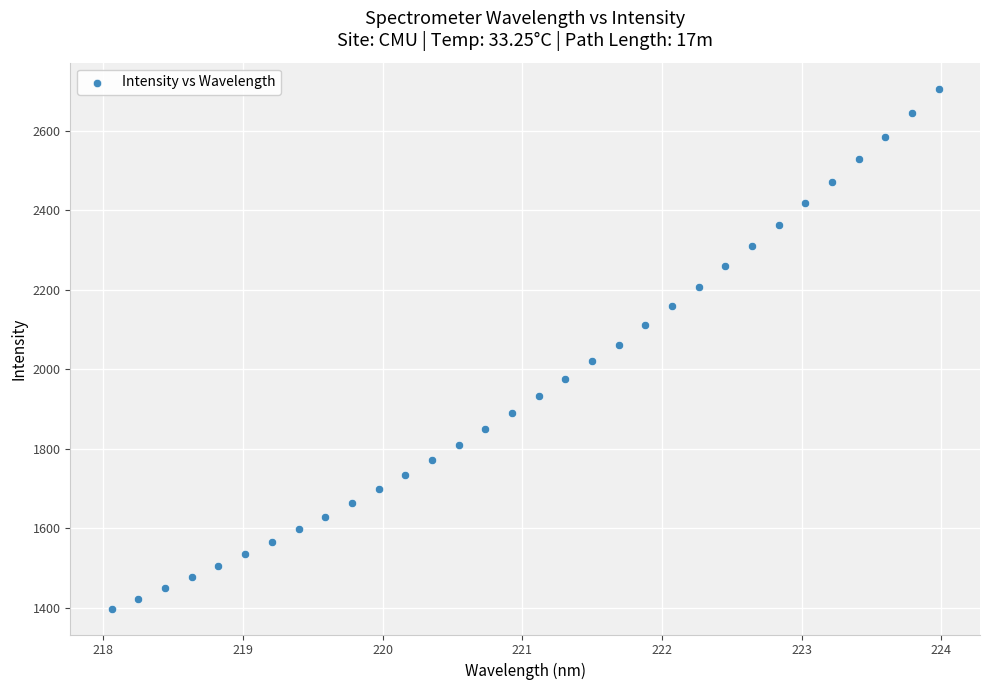

What is the range of X values (max minus min)?

5.9